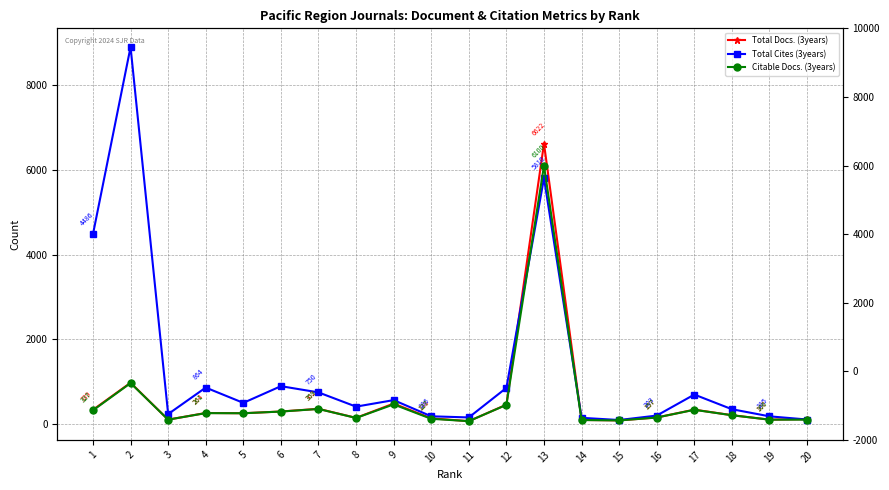

What is the difference between the second highest and minimum values in the Total Cites (3years) series?

5712